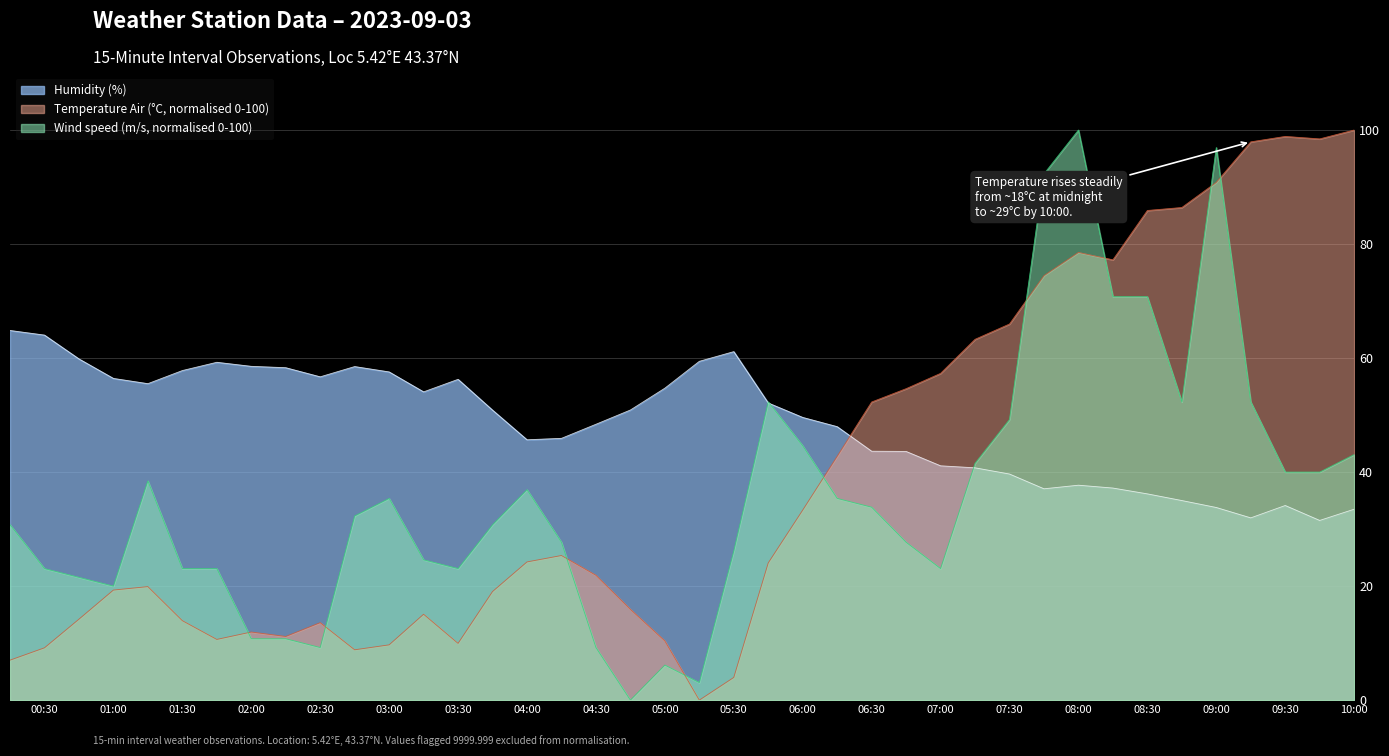

Between 2023-09-03T01:45:00 and 2023-09-03T02:45:00, which series saw the biggest shift?

Wind speed (m.s^-1)